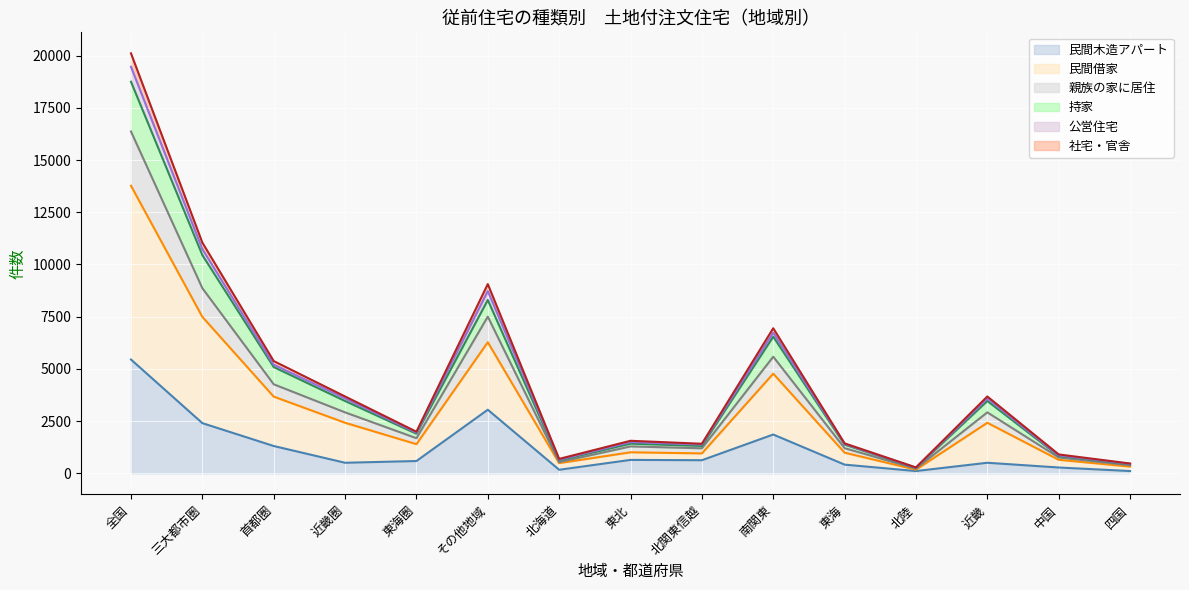

True or false: 民間木造アパート and 民間借家 cross at least once.

False